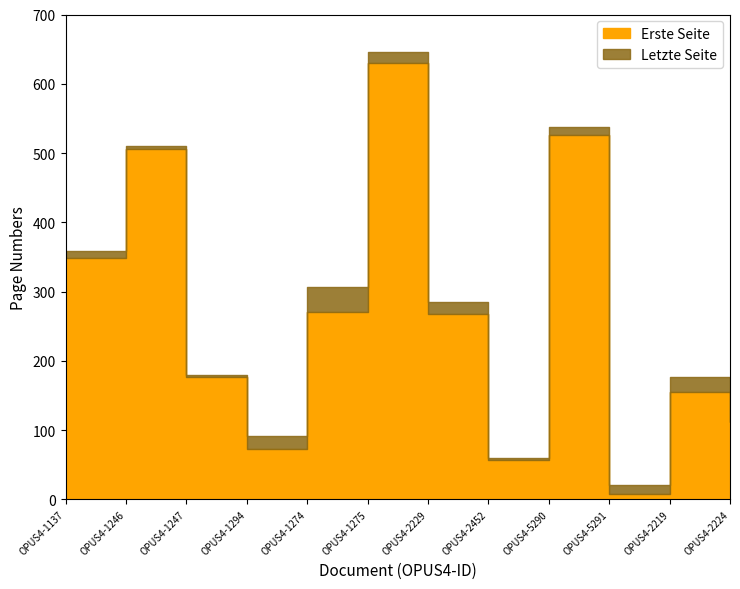

True or false: Erste Seite and Letzte Seite intersect in this chart.

False